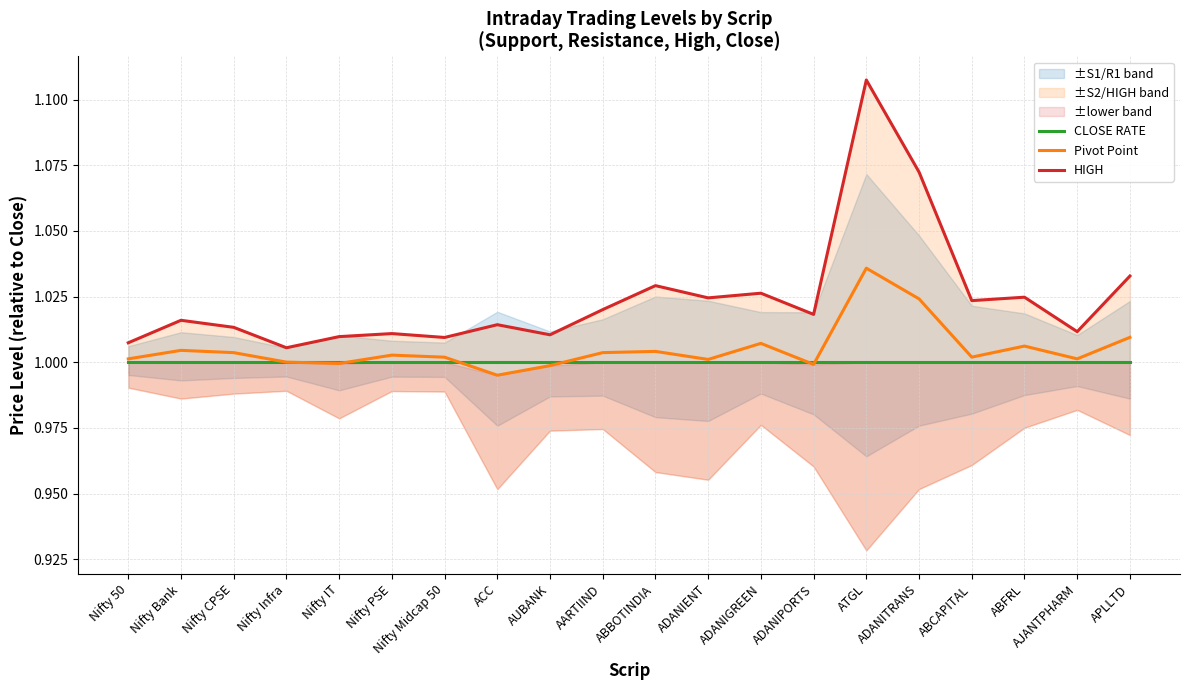

Reading left to right, list all the values displayed in this chart.

CLOSE RATE: Nifty 50=1.0	Nifty Bank=1.0	Nifty CPSE=1.0	Nifty Infra=1.0	Nifty IT=1.0	Nifty PSE=1.0	Nifty Midcap 50=1.0	ACC=1.0	AUBANK=1.0	AARTIIND=1.0	ABBOTINDIA=1.0	ADANIENT=1.0	ADANIGREEN=1.0	ADANIPORTS=1.0	ATGL=1.0	ADANITRANS=1.0	ABCAPITAL=1.0	ABFRL=1.0	AJANTPHARM=1.0	APLLTD=1.0
Pivot Point: Nifty 50=1.0	Nifty Bank=1.0	Nifty CPSE=1.0	Nifty Infra=1.0	Nifty IT=1.0	Nifty PSE=1.0	Nifty Midcap 50=1.0	ACC=1.0	AUBANK=1.0	AARTIIND=1.0	ABBOTINDIA=1.0	ADANIENT=1.0	ADANIGREEN=1.0	ADANIPORTS=1.0	ATGL=1.0	ADANITRANS=1.0	ABCAPITAL=1.0	ABFRL=1.0	AJANTPHARM=1.0	APLLTD=1.0
HIGH: Nifty 50=1.0	Nifty Bank=1.0	Nifty CPSE=1.0	Nifty Infra=1.0	Nifty IT=1.0	Nifty PSE=1.0	Nifty Midcap 50=1.0	ACC=1.0	AUBANK=1.0	AARTIIND=1.0	ABBOTINDIA=1.0	ADANIENT=1.0	ADANIGREEN=1.0	ADANIPORTS=1.0	ATGL=1.1	ADANITRANS=1.1	ABCAPITAL=1.0	ABFRL=1.0	AJANTPHARM=1.0	APLLTD=1.0